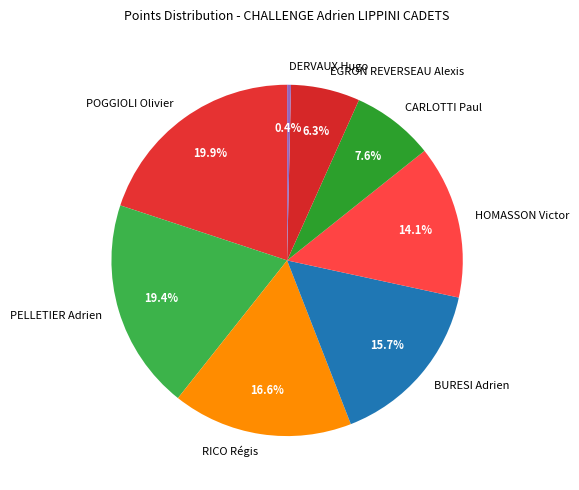

How many segments does this pie chart have?

8